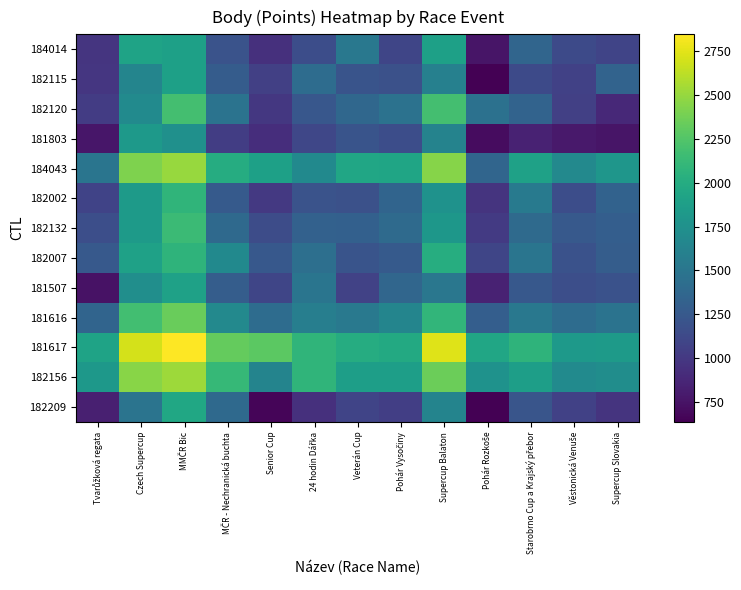

What is the total value across all series at Tvarůžková regata?

15414.5